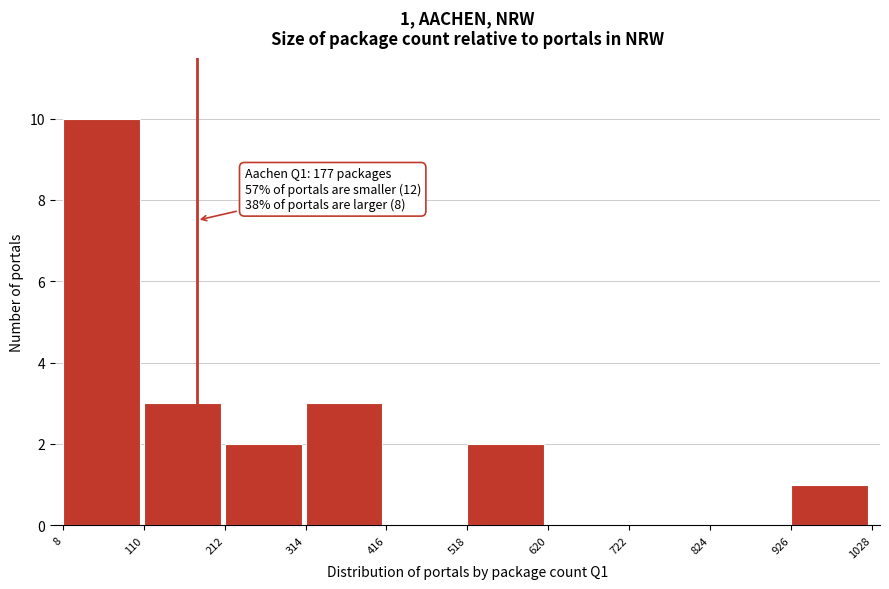

Over which range of the x-axis is the bar tallest?

8 to 110